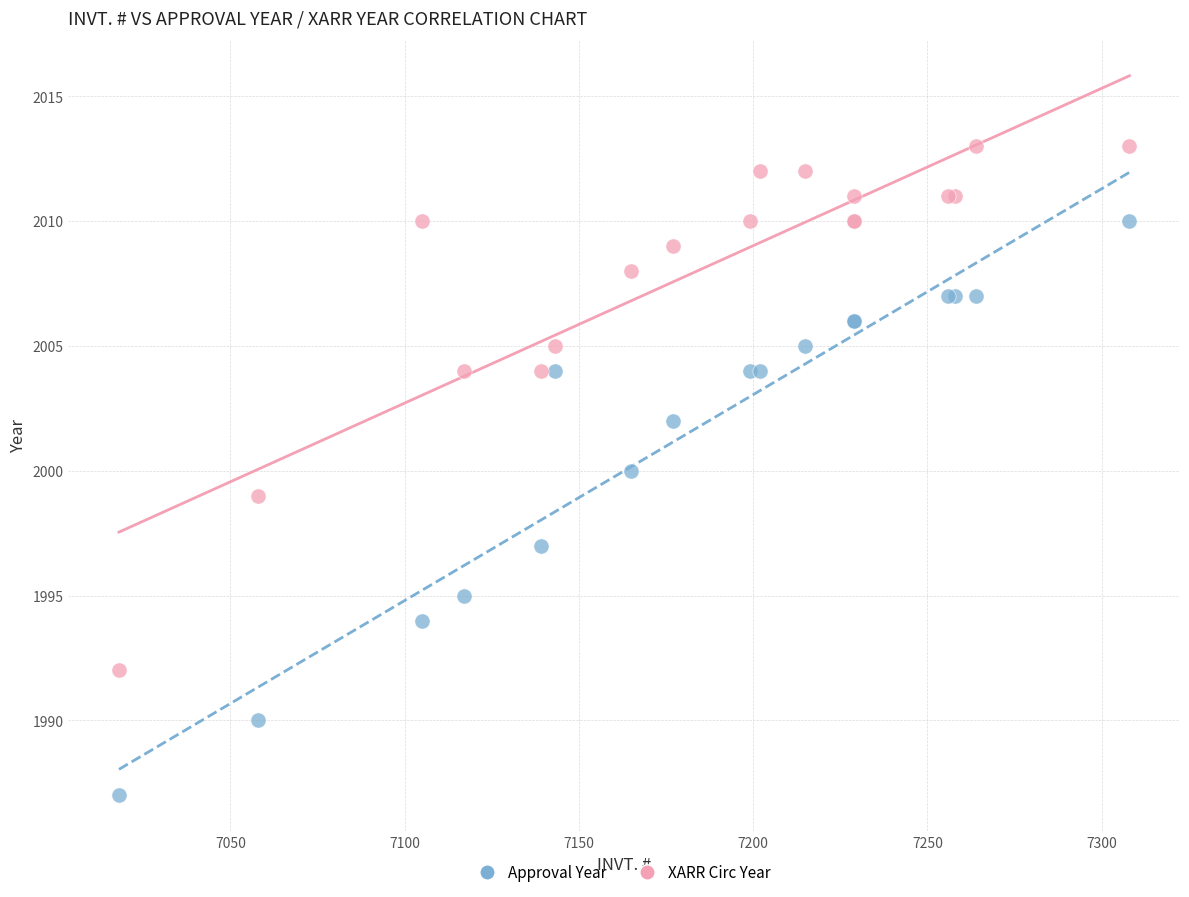

Which series has the largest Y range (max minus min)?

Approval Year